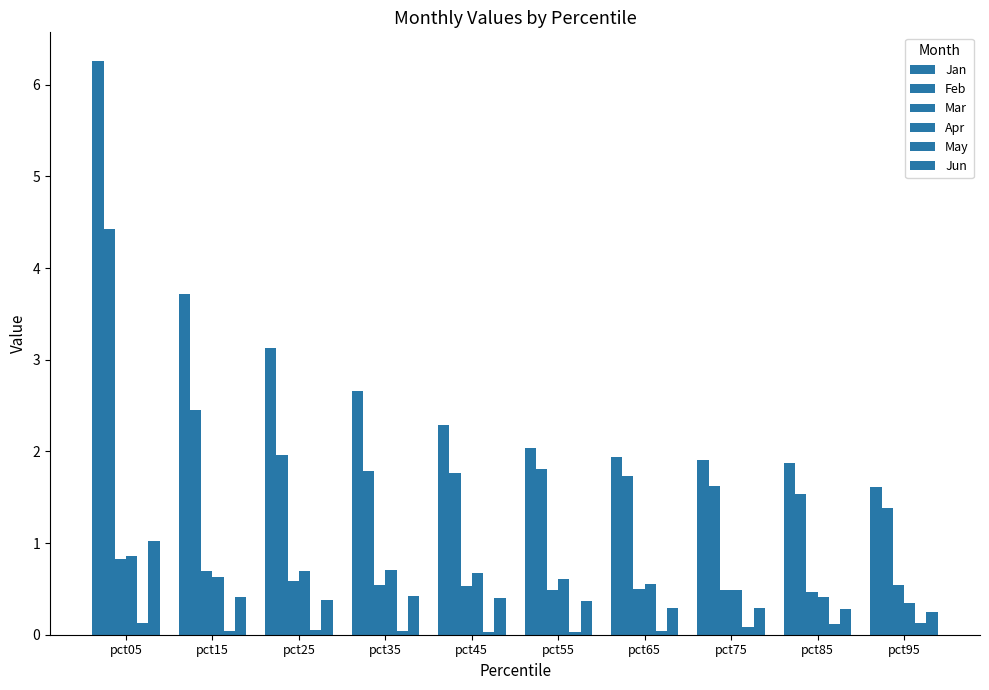

At which category is the sum across all series the highest?

pct05